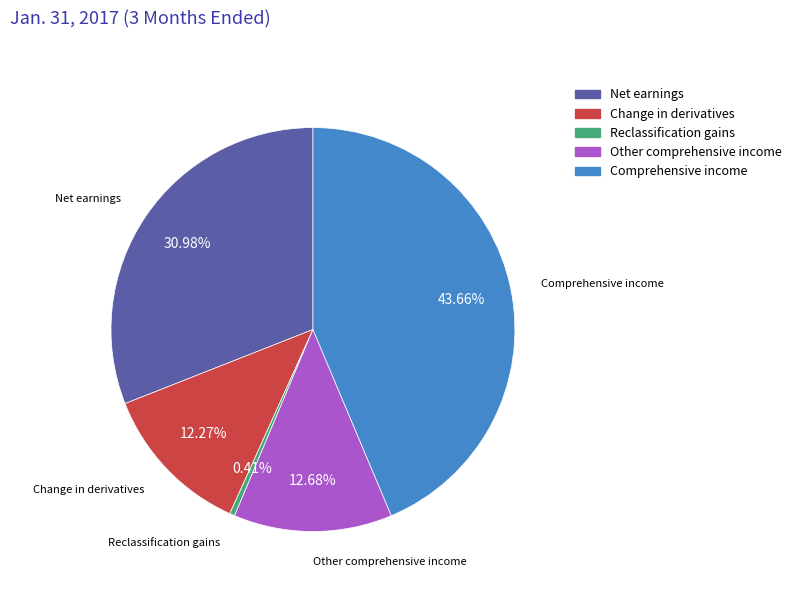

Is there any slice that represents more than half of the pie?

No